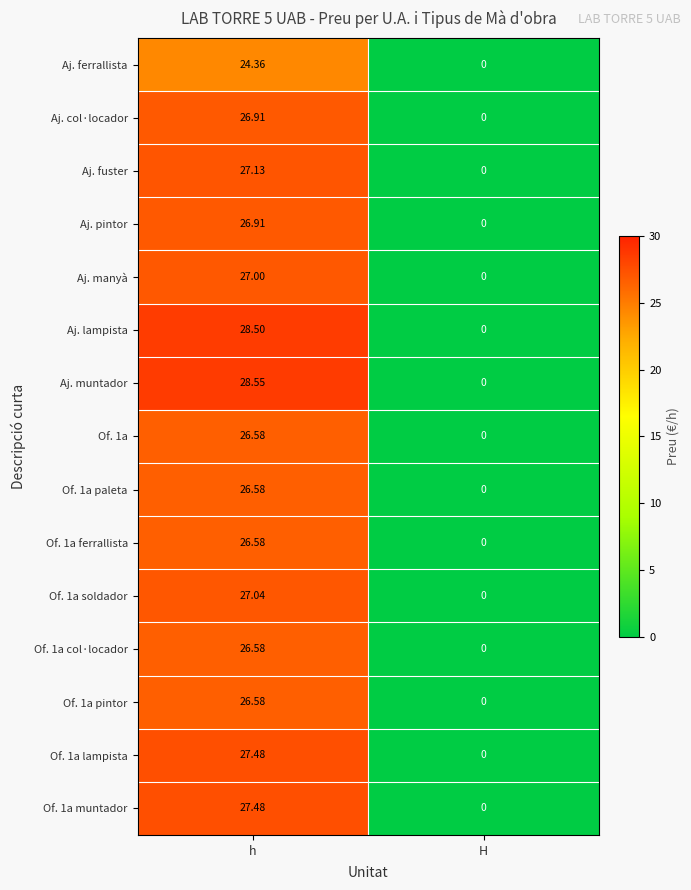

Which series has the largest total across all categories?

Aj. muntador